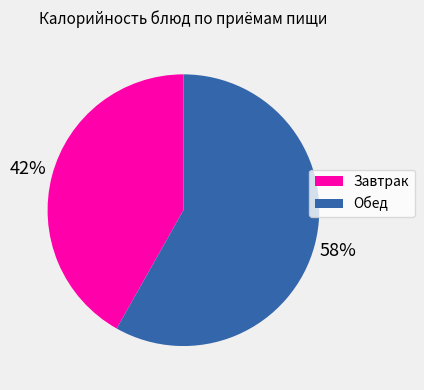

To the nearest percent, what is the average slice percentage?

50%